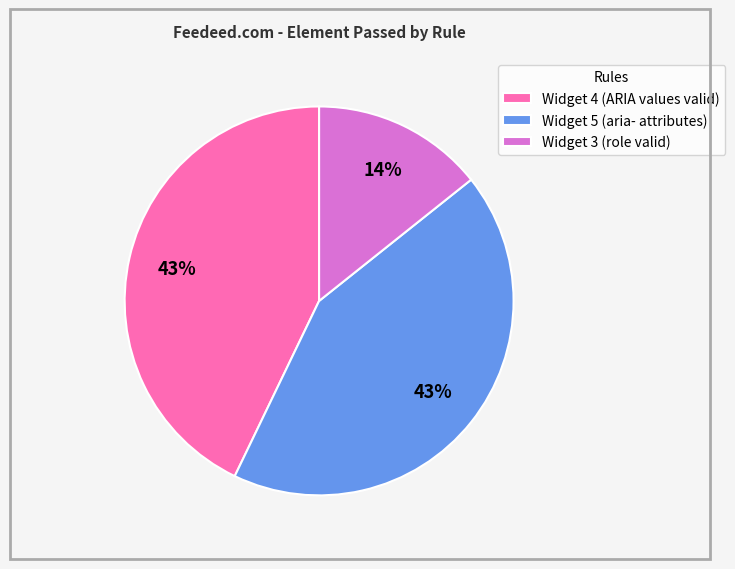

Which category has the smallest portion of the pie?

Widget 3 (role valid)